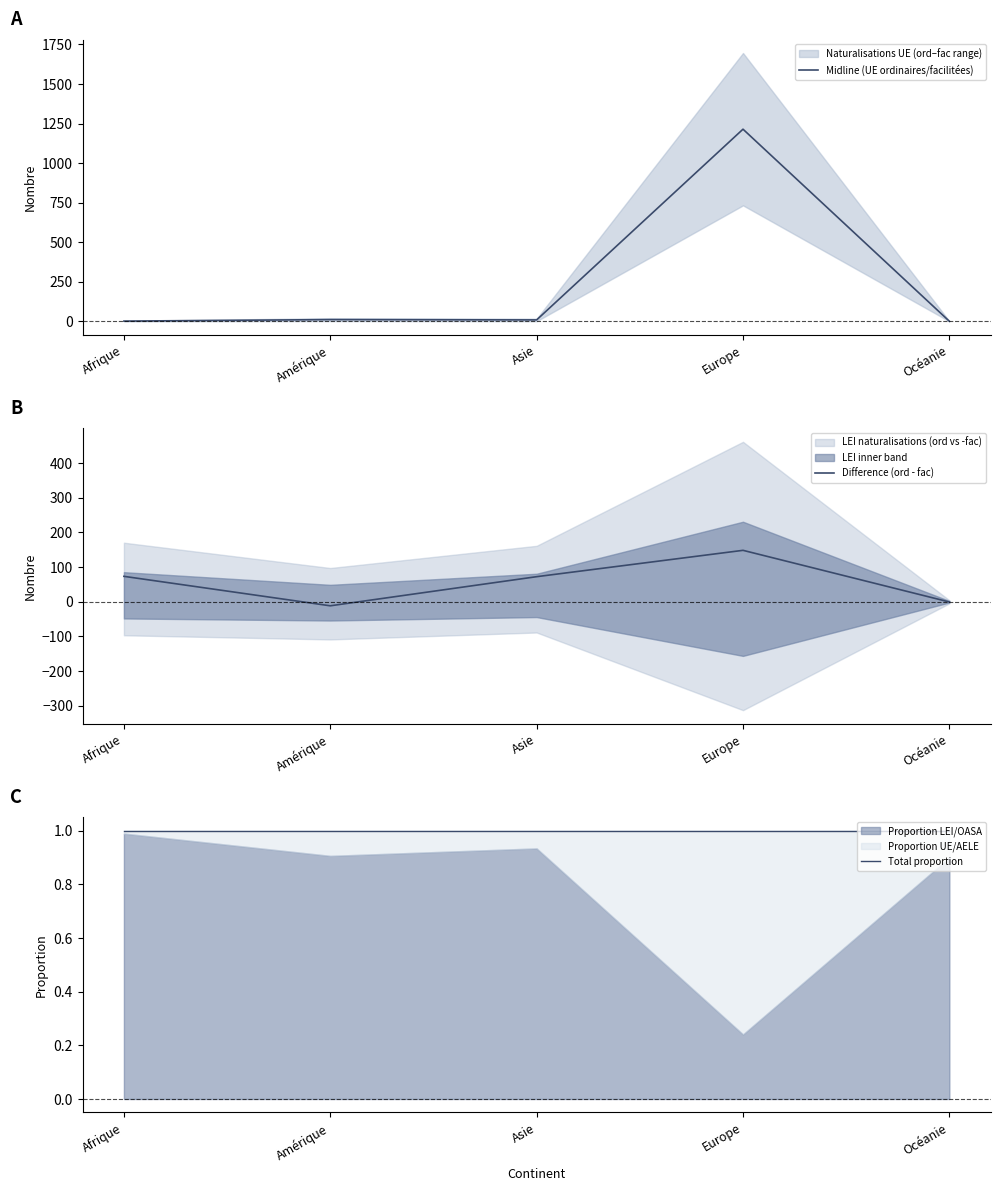

What is the sum of all Midline (UE ordinaires/facilitées) values?

1236.5